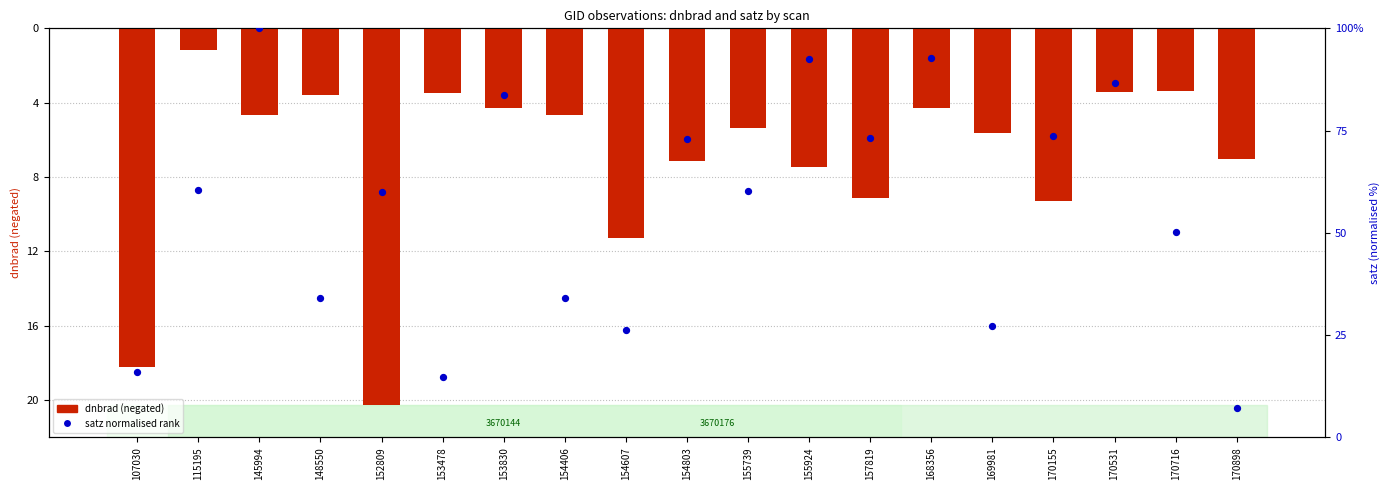

At which category is the sum across all series the highest?

145994